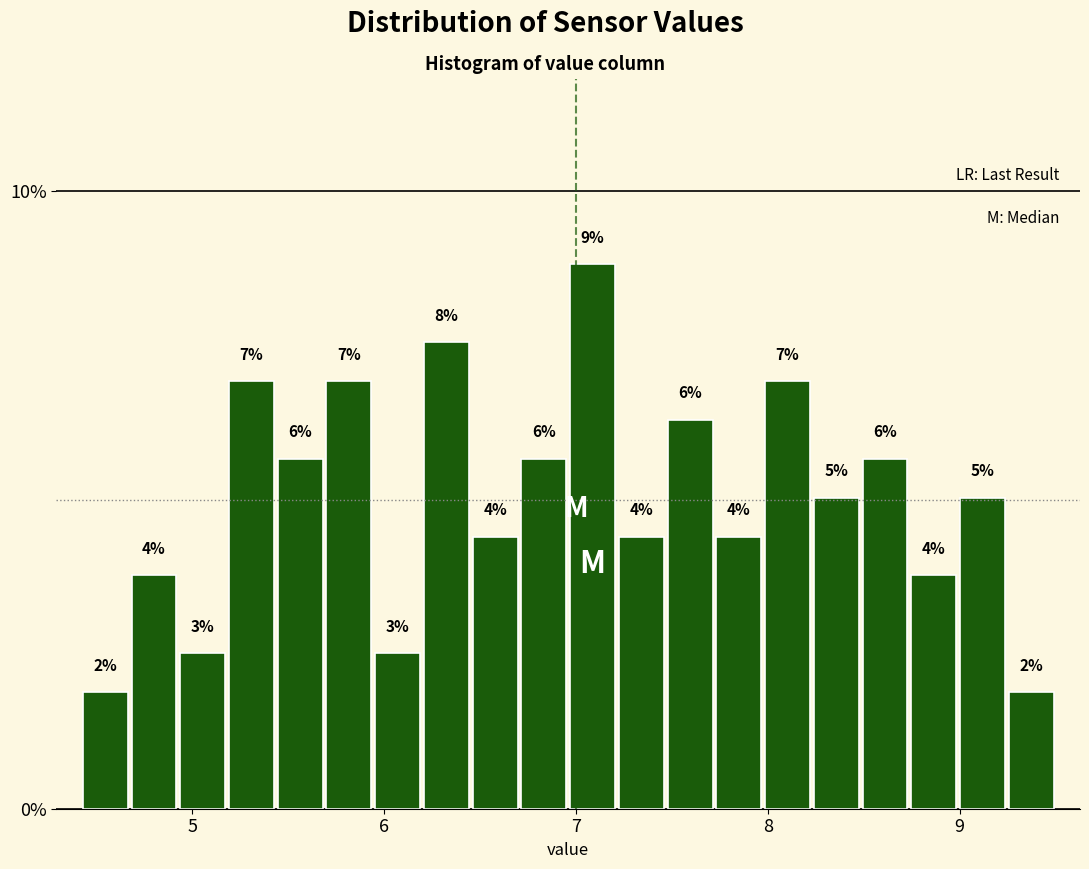

Around what value on the x-axis is the tallest bar? Give the approximate position of its centre, as read against the axis.

7.1